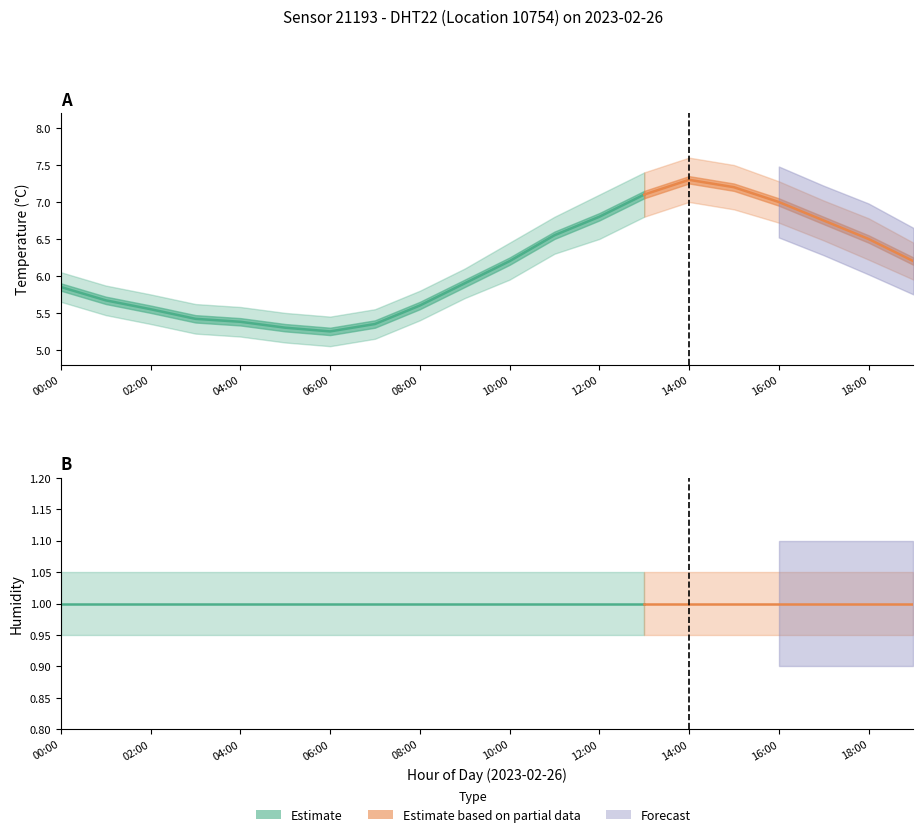

Is it true that temp_lower equals 8.6 at 01:00?

False